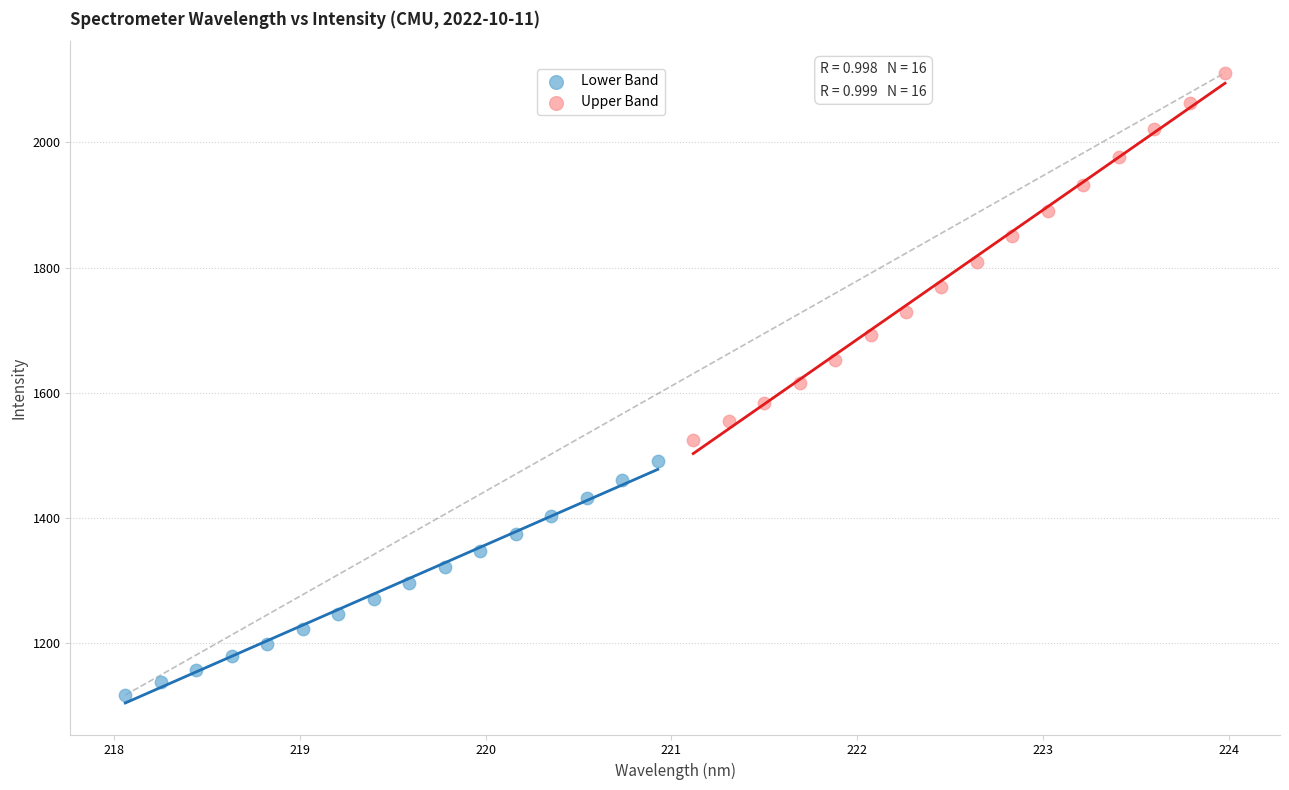

Which series contains the highest Y value?

Upper Band